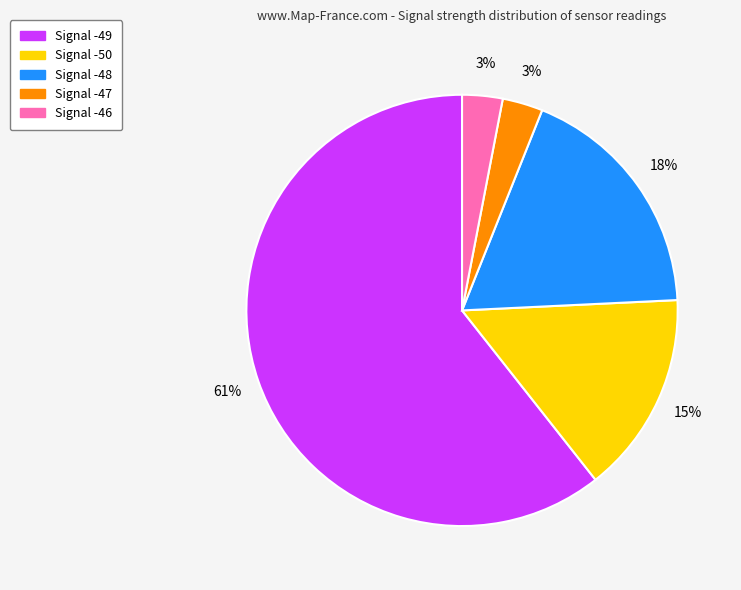

Is there any slice that represents more than half of the pie?

Yes